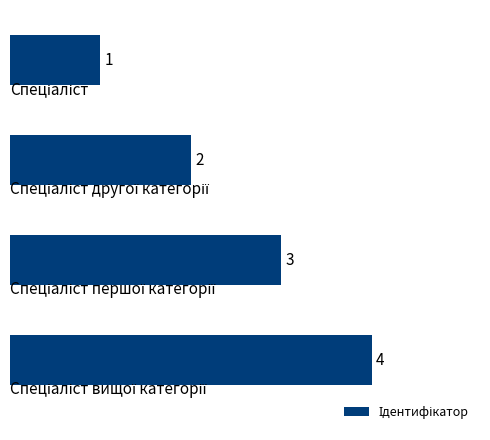

Does the chart contain any negative values?

No